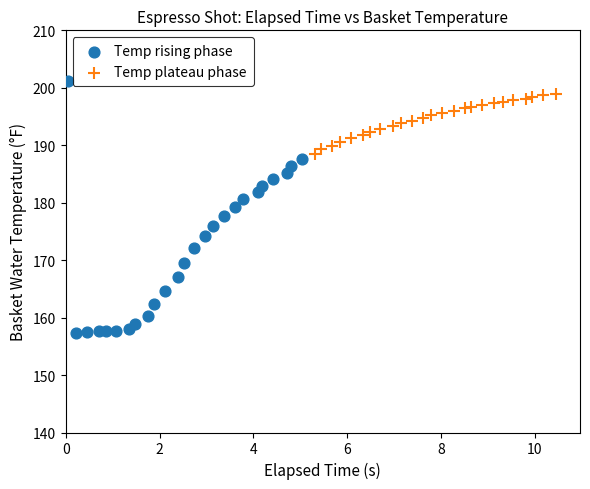

Which series reaches the minimum Y coordinate?

Temp rising phase